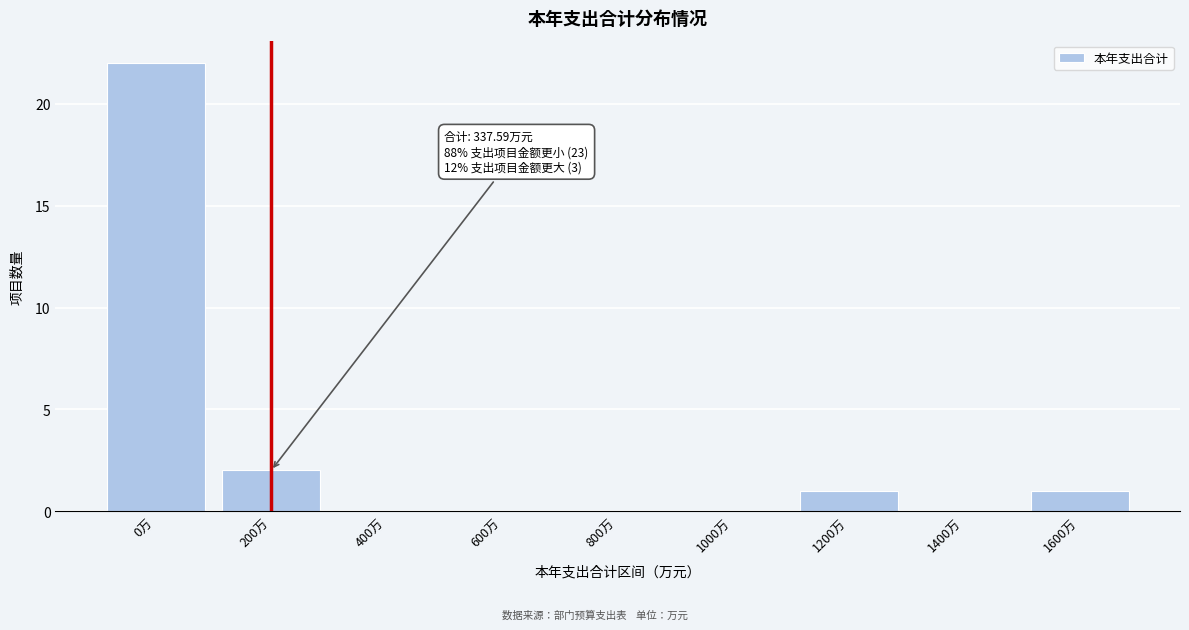

Reading right to left, extract all data points from this chart.

1600万=1	1400万=0	1200万=1	1000万=0	800万=0	600万=0	400万=0	200万=2	0万=22